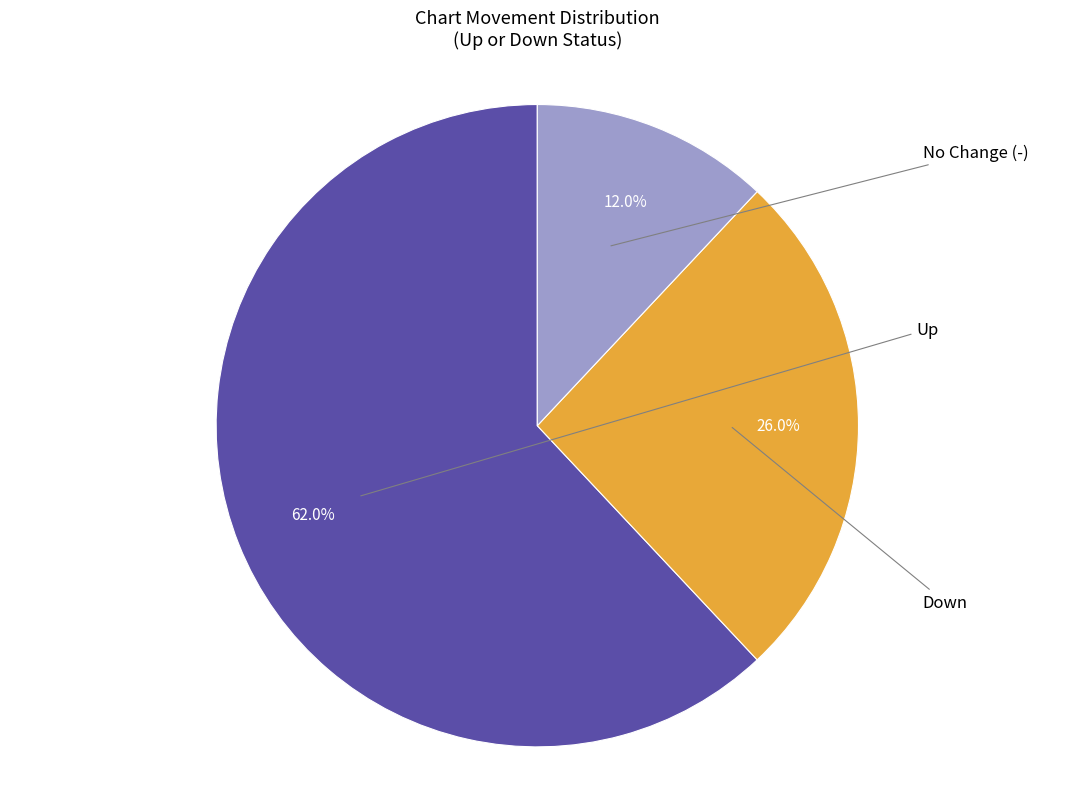

What is the smallest slice in the pie chart?

-